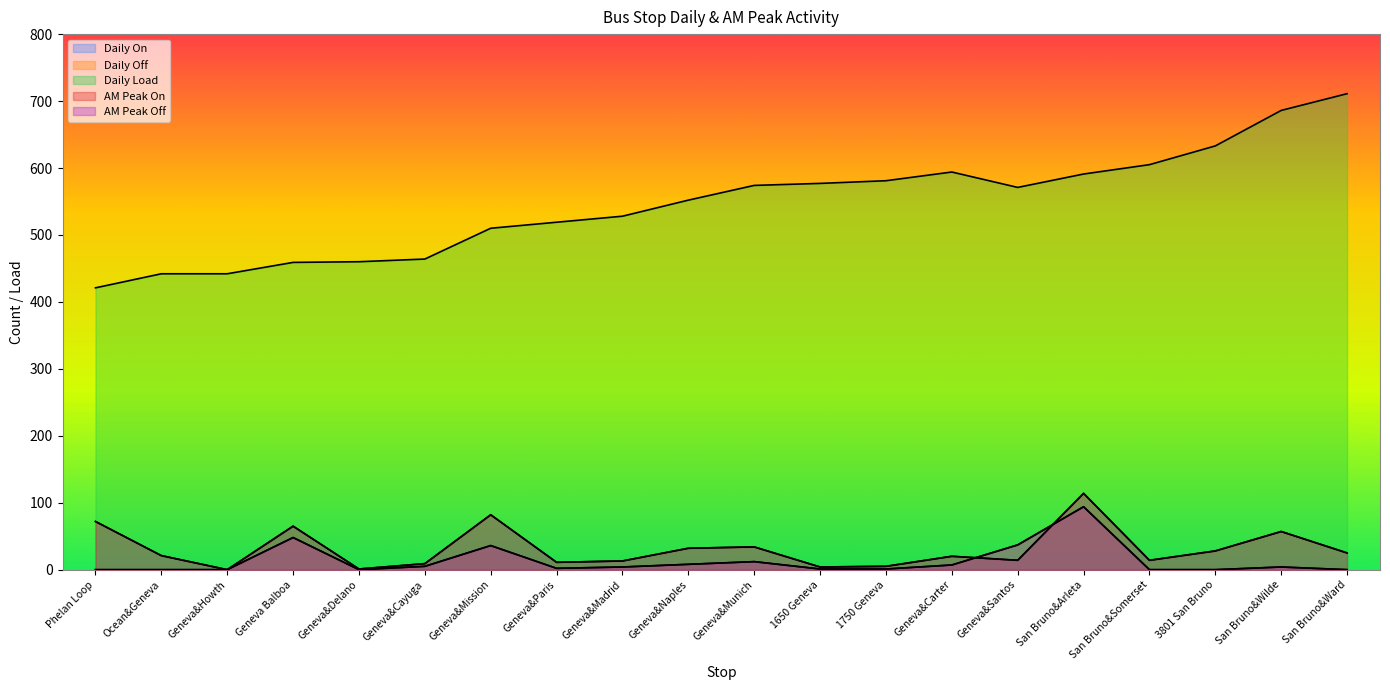

At which category is the sum across all series the highest?

San Bruno&Arleta